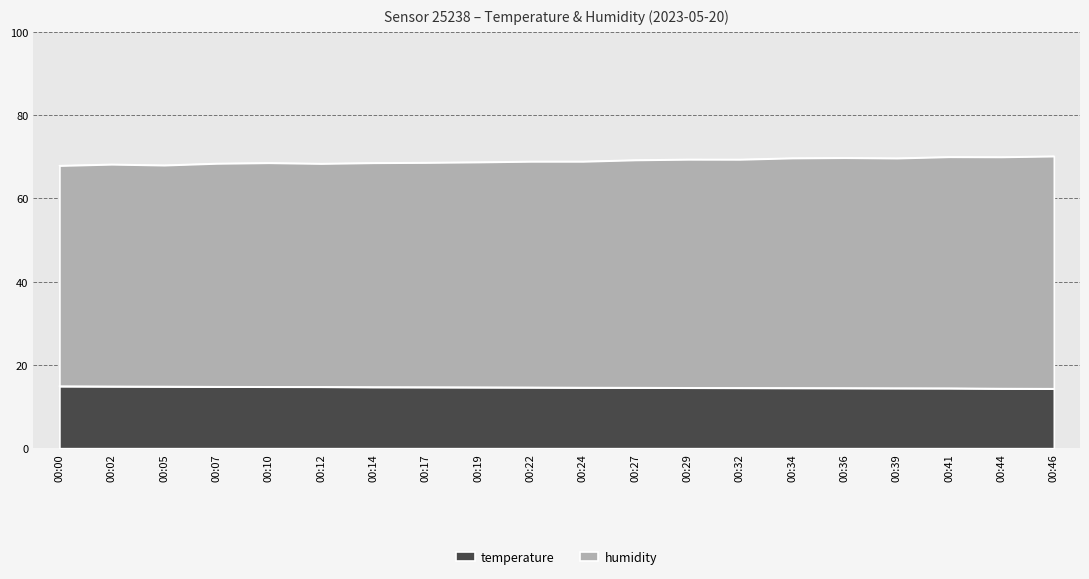

What is the total value across all series at 00:12?

68.4